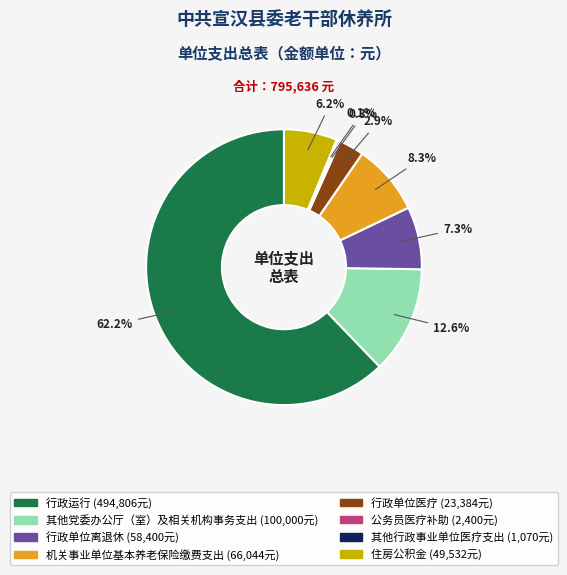

Is 行政运行 the majority of the pie?

Yes